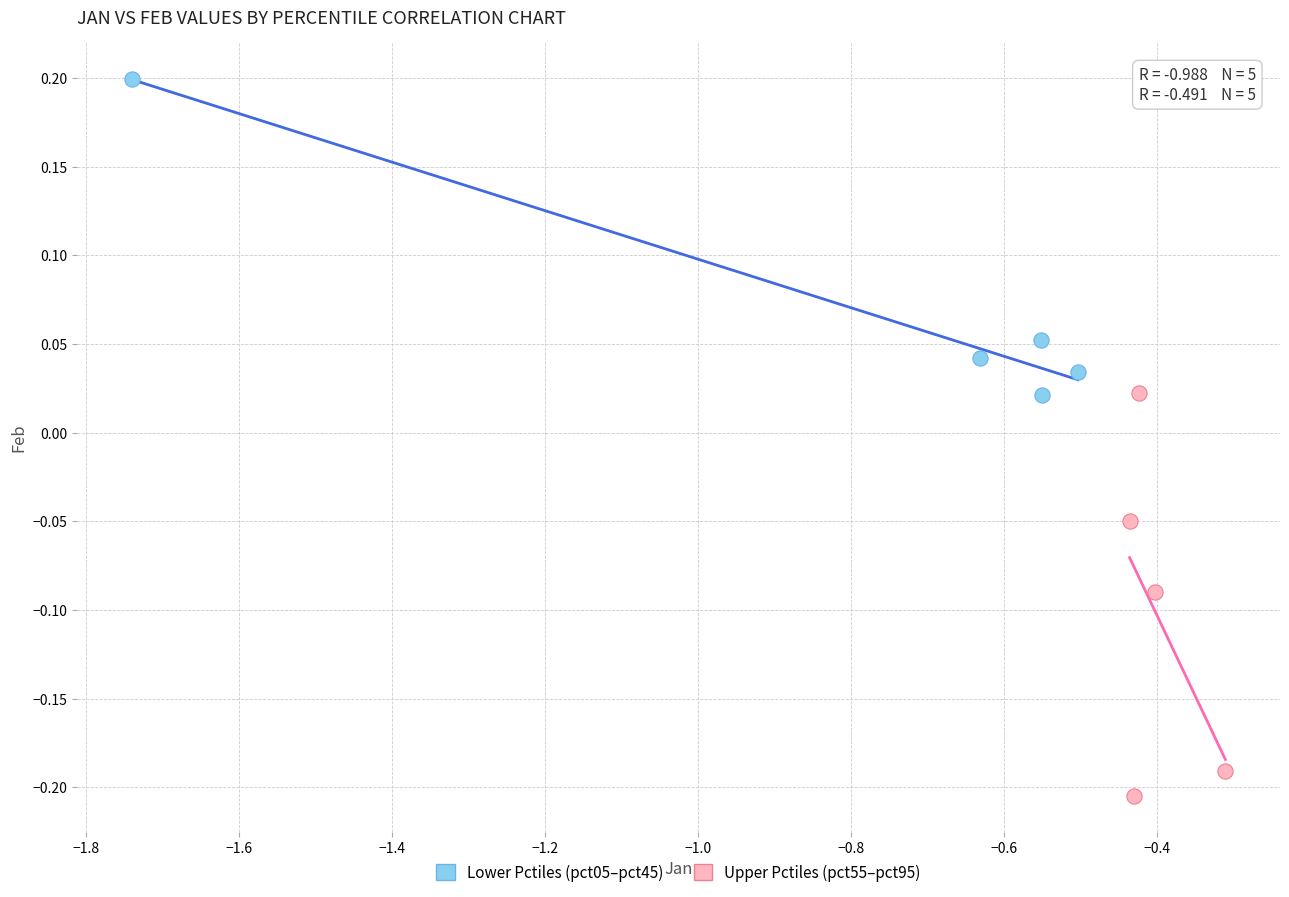

What are all the series names shown in the legend?

Lower Pctiles (pct05–pct45), Upper Pctiles (pct55–pct95)